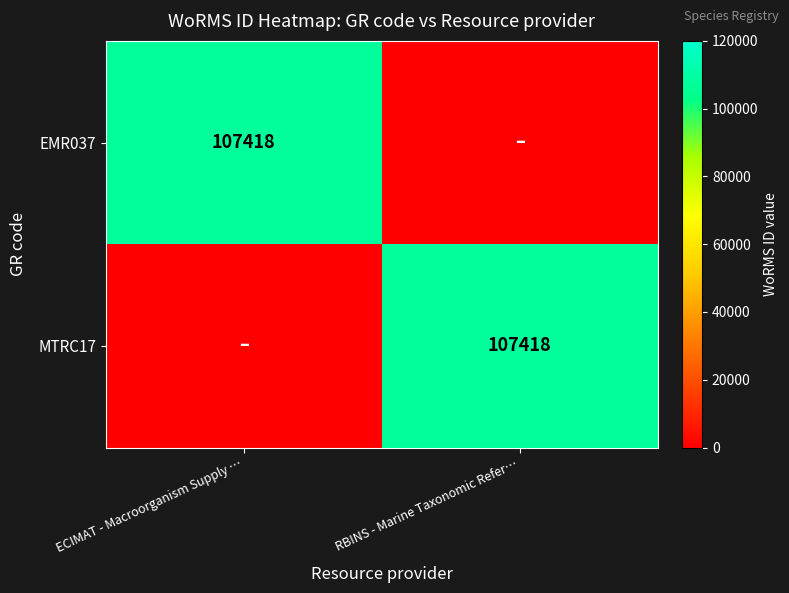

The MTRC17 series shows 107418 at RBINS - Marine Taxonomic Refer…. True or false?

True